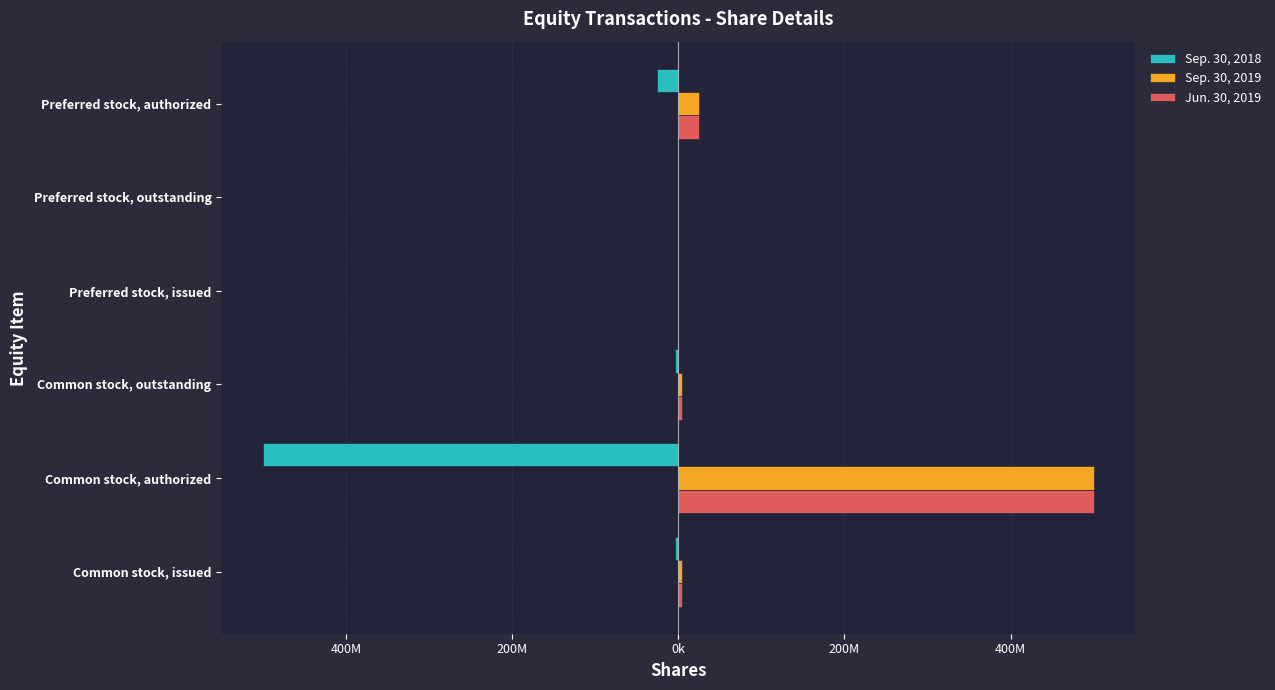

What are all the series names shown in the legend?

Sep. 30, 2018, Sep. 30, 2019, Jun. 30, 2019